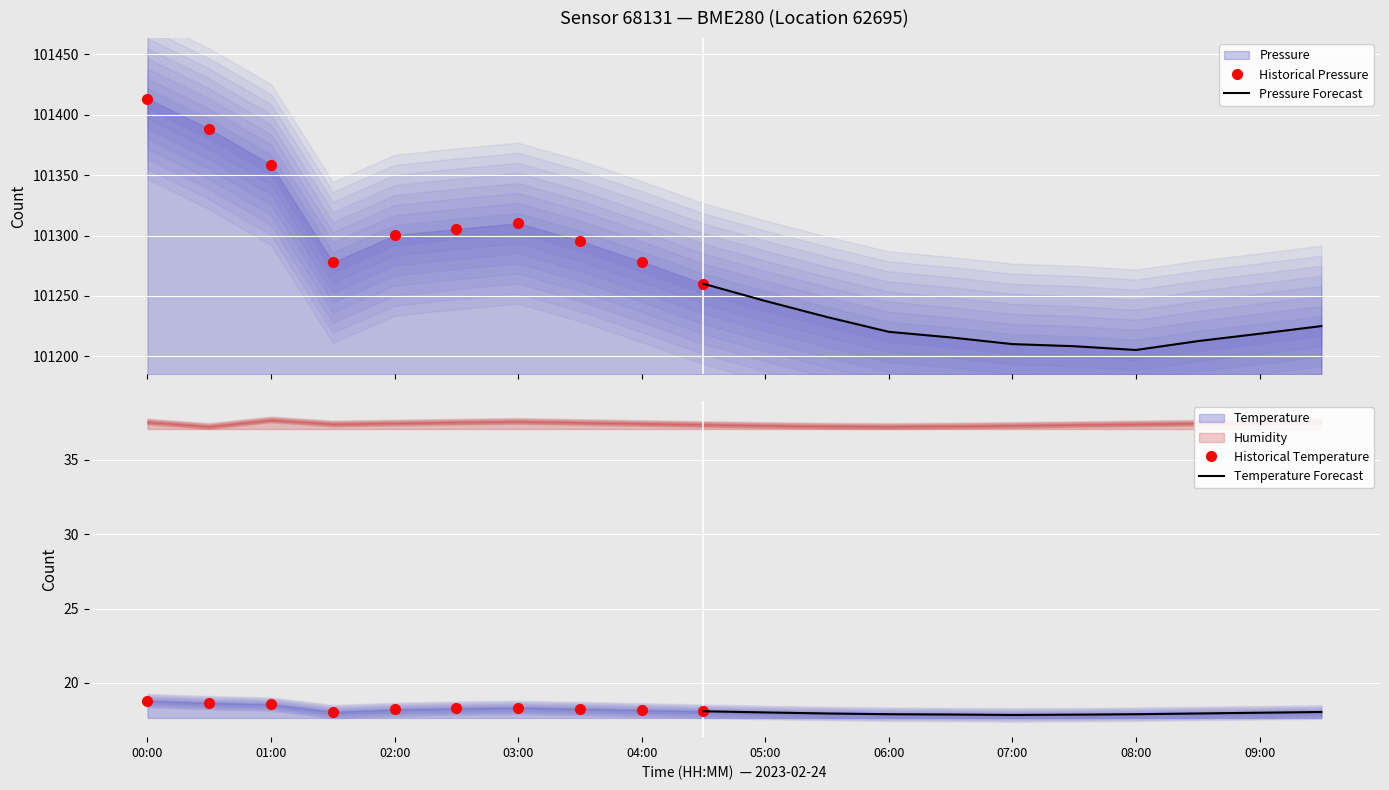

At which category is the sum across all series the highest?

00:00